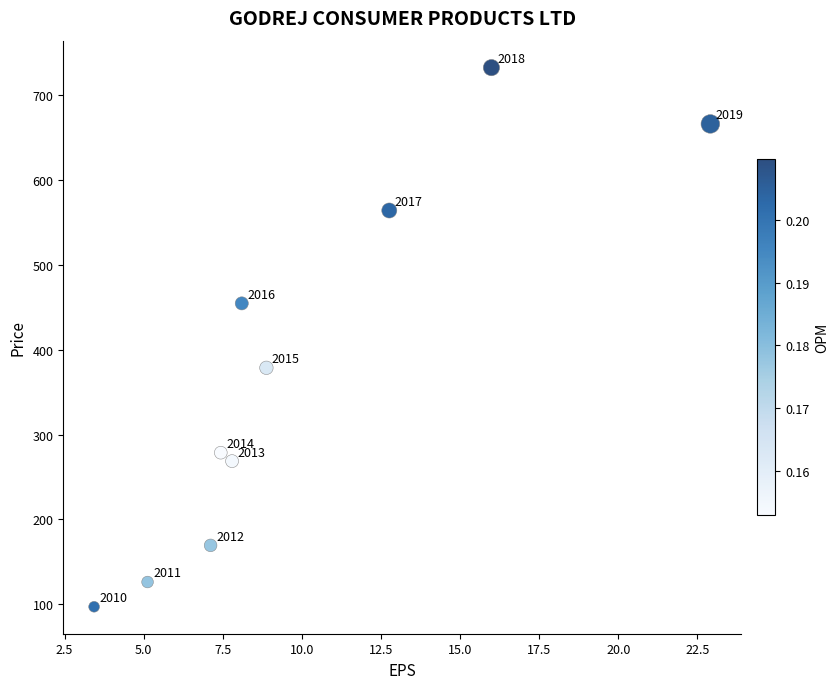

What Y value in the scatter plot is closest to 414?

378.7